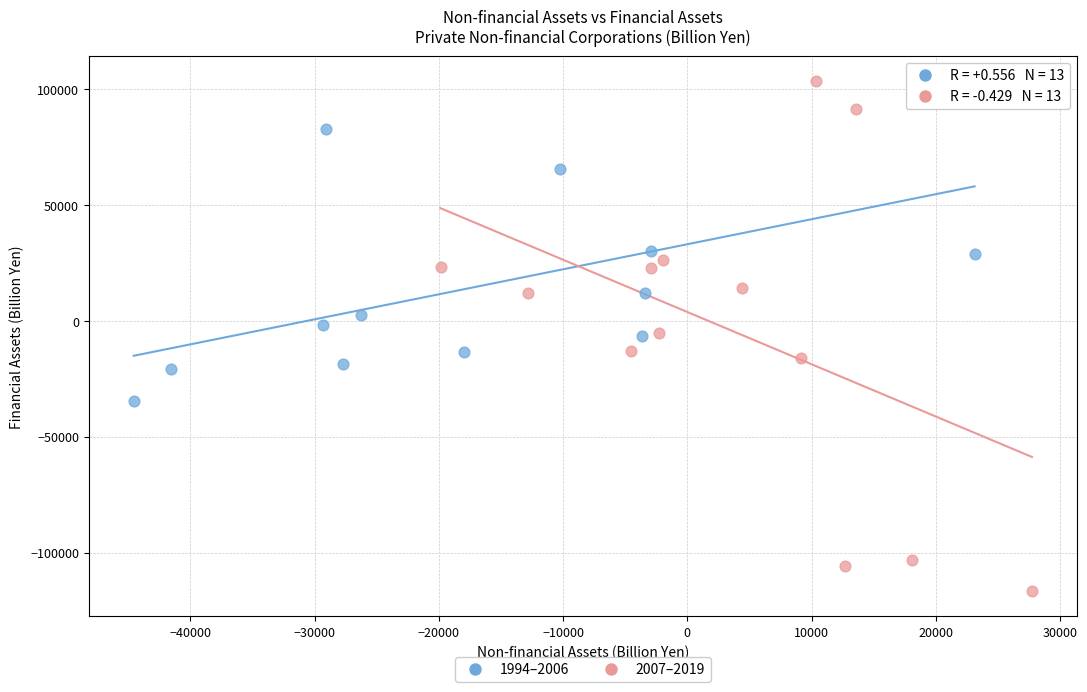

What are all the series names shown in the legend?

1994–2006, 2007–2019